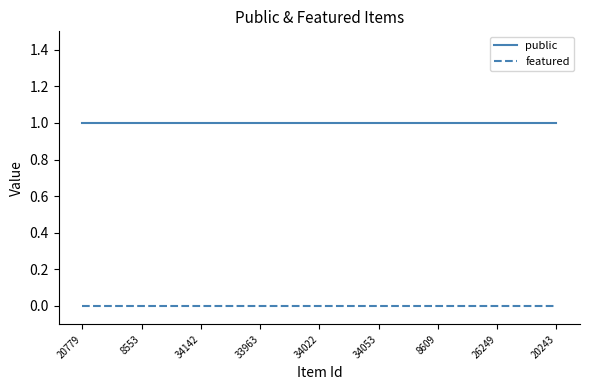

What is the spread (max minus min) of values at 8609?

1